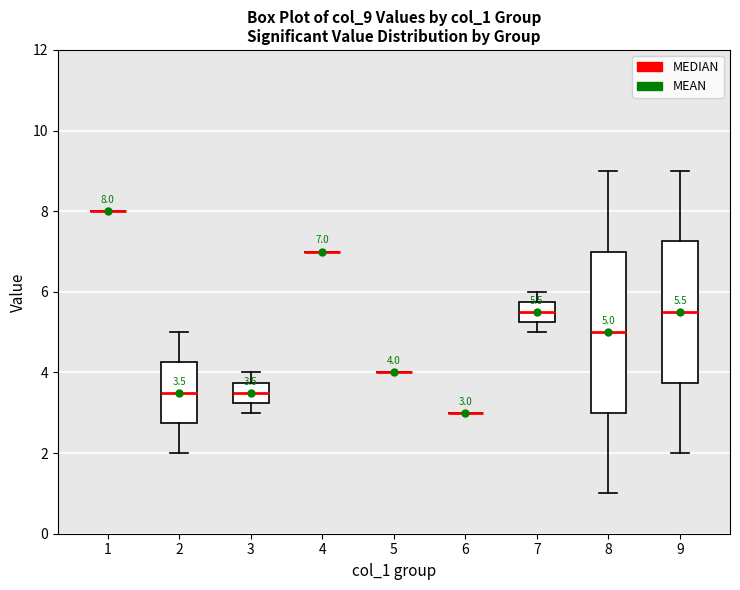

Comparing the boxes themselves (not the whiskers), which one is the tallest?

8